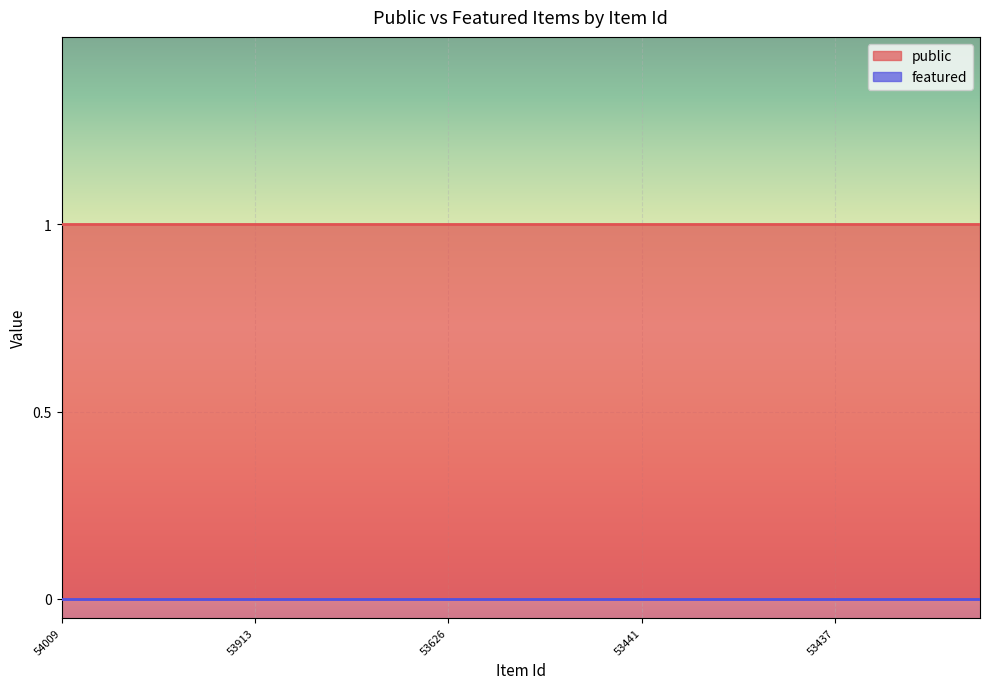

Where is featured nearest to the value 0?

54009